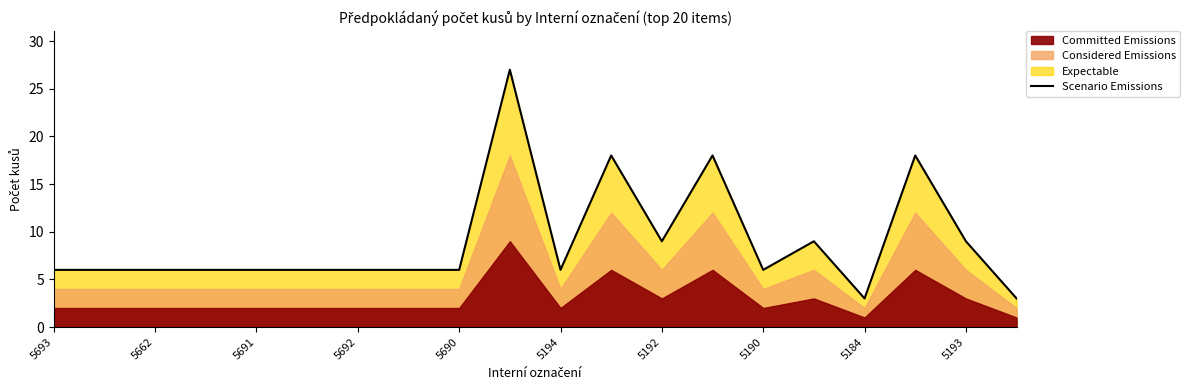

True or false: Scenario Emissions has a value of 9 at 5193.

True